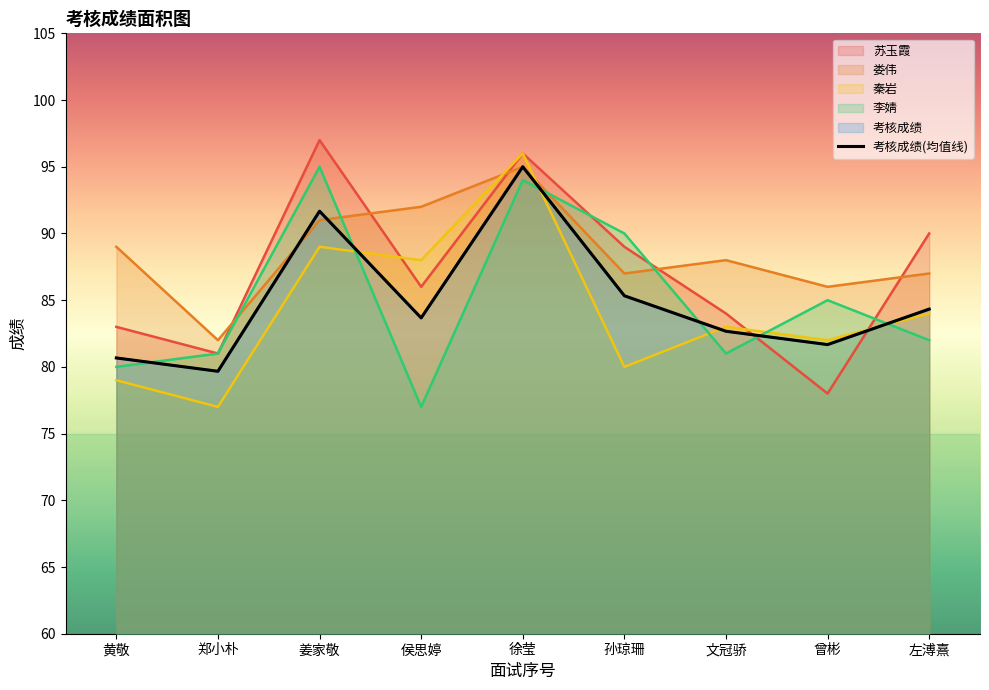

Is the value of 苏玉霞 at 左溥熹 greater than the value of 考核成绩 at 徐莹?

No